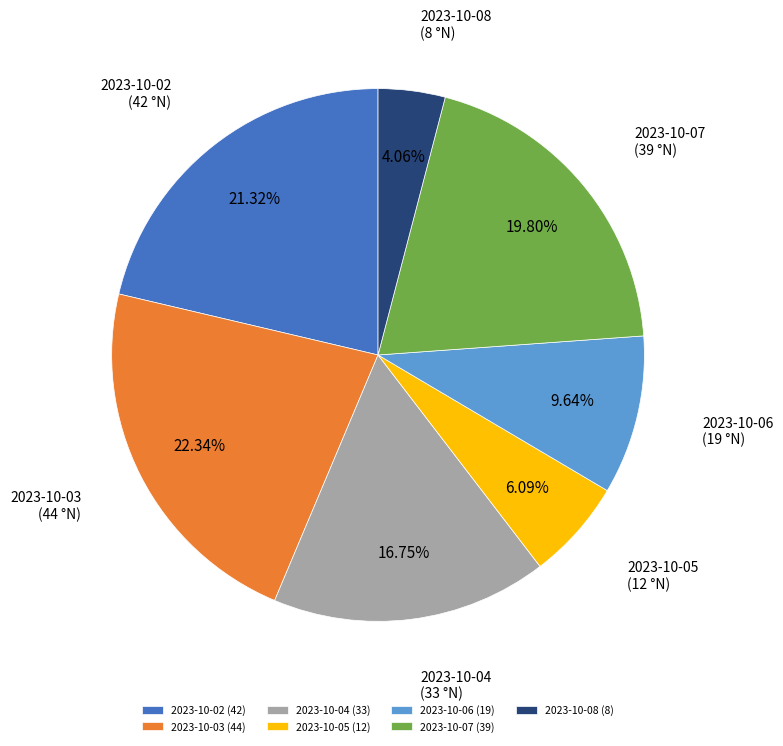

Approximately how many times larger is the value at 2023-10-02 compared to 2023-10-05?

3.5